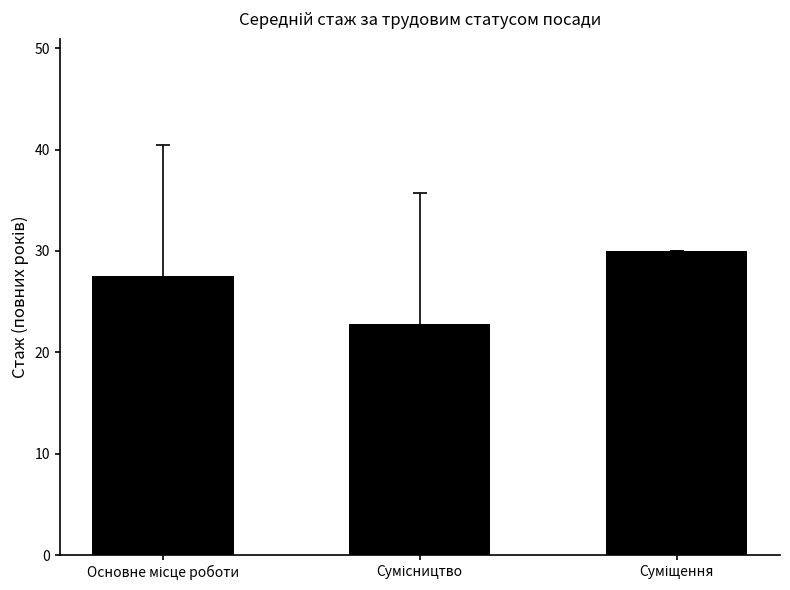

How many data points are less than 27?

1